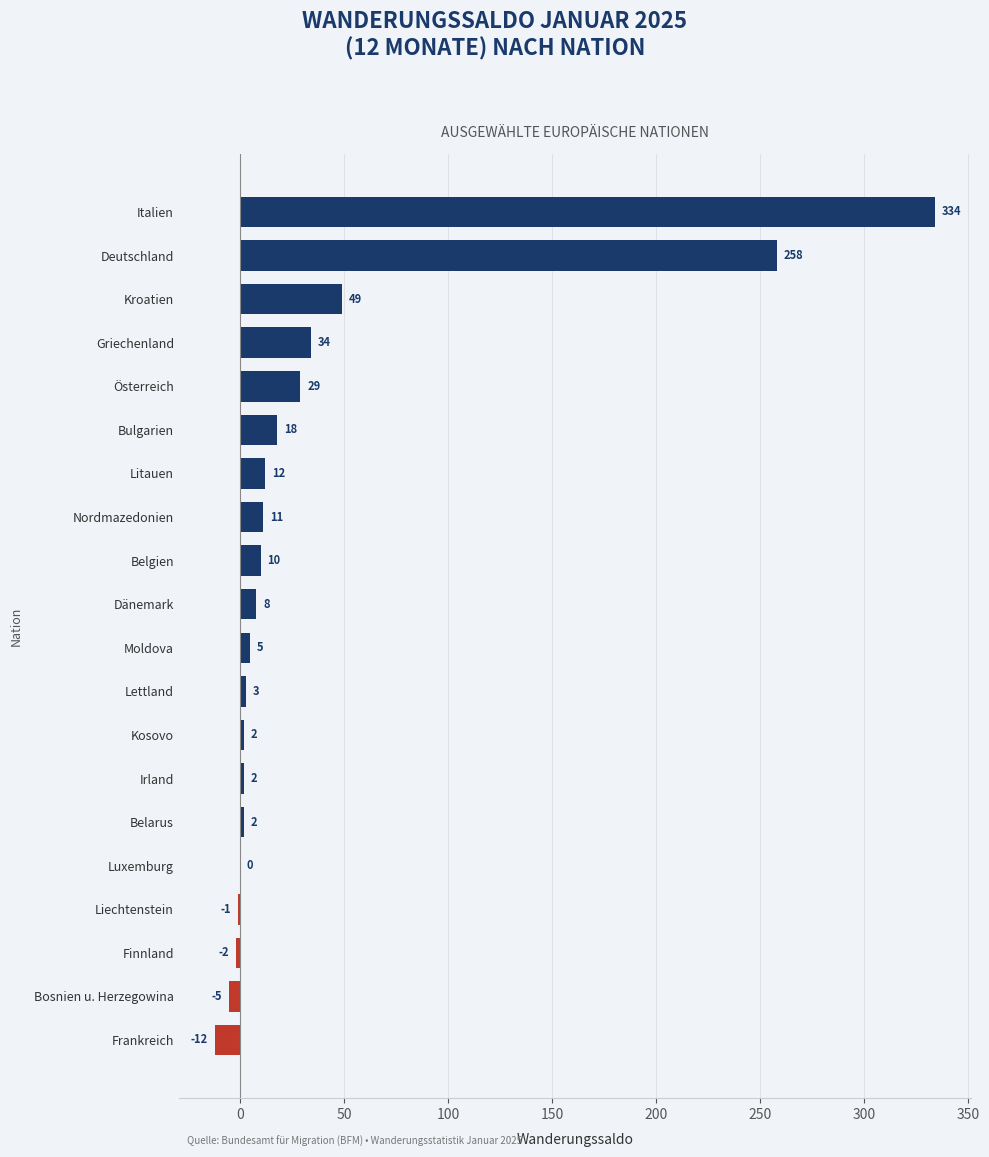

How many distinct data groups are displayed?

1